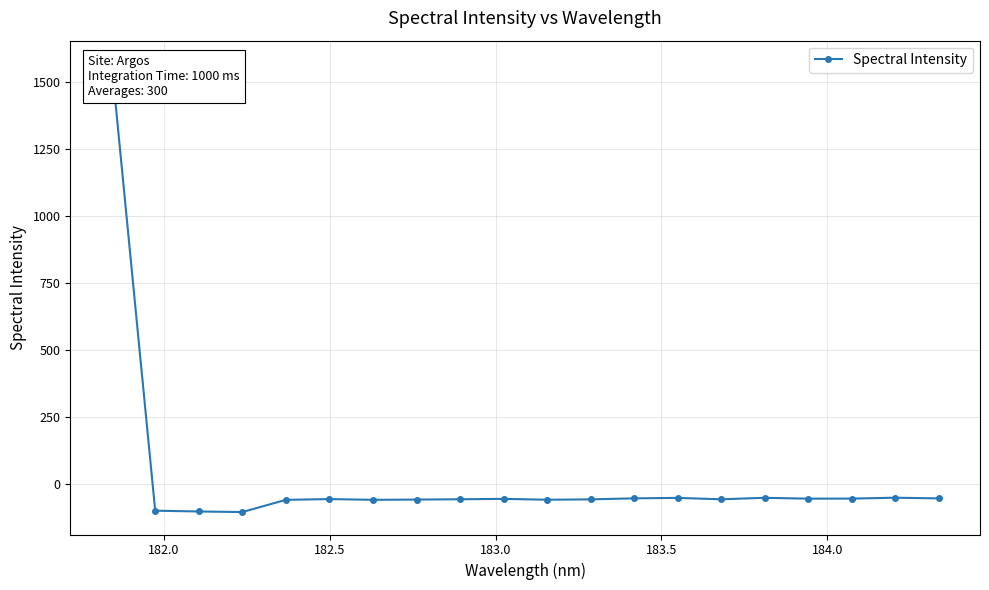

True or false: the data shows -27.8 at 16.

False